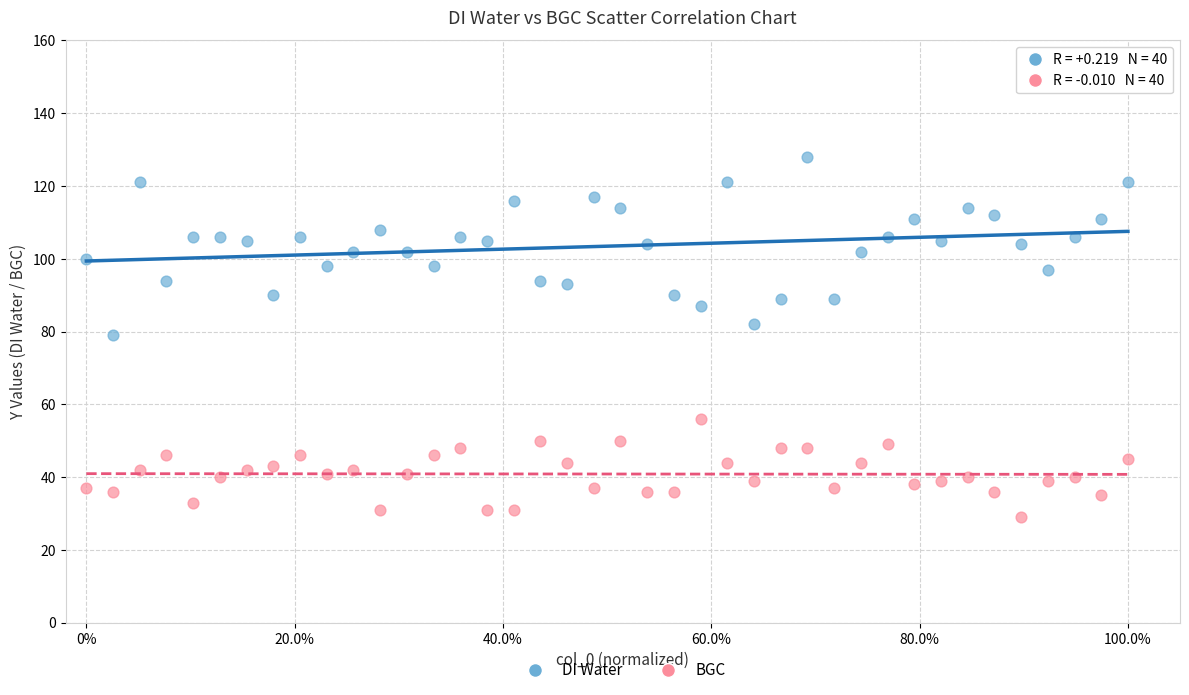

Which series contains the lowest Y value?

BGC